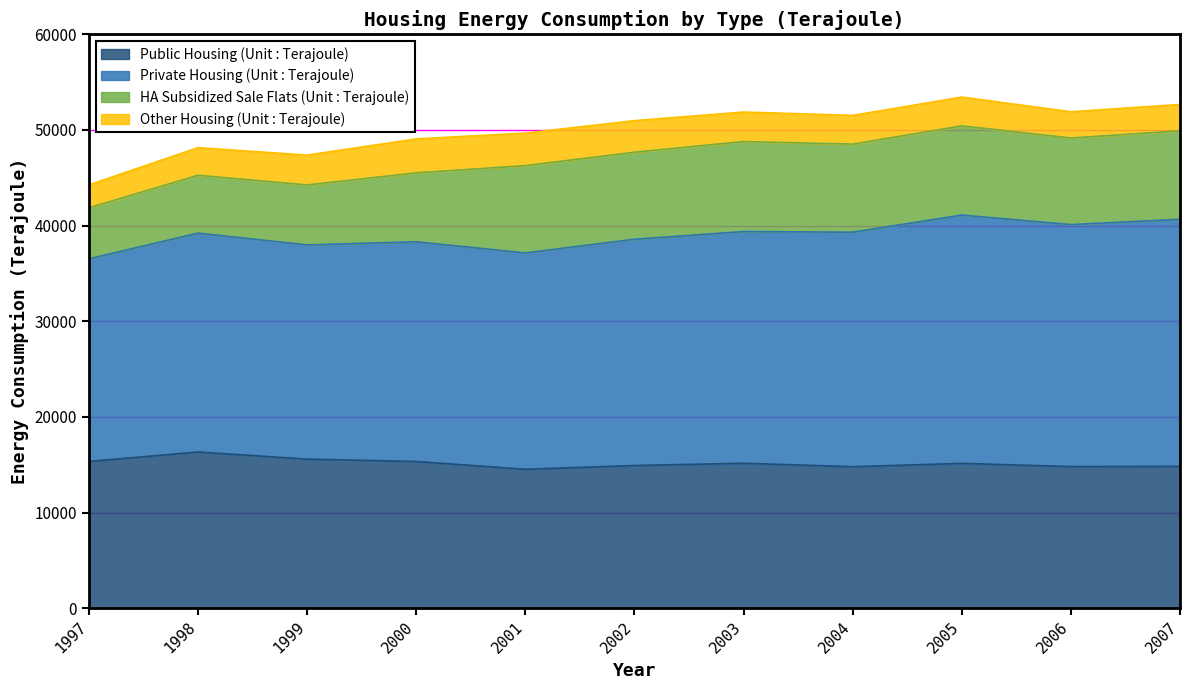

Between 1998 and 2002, which is larger?

1998